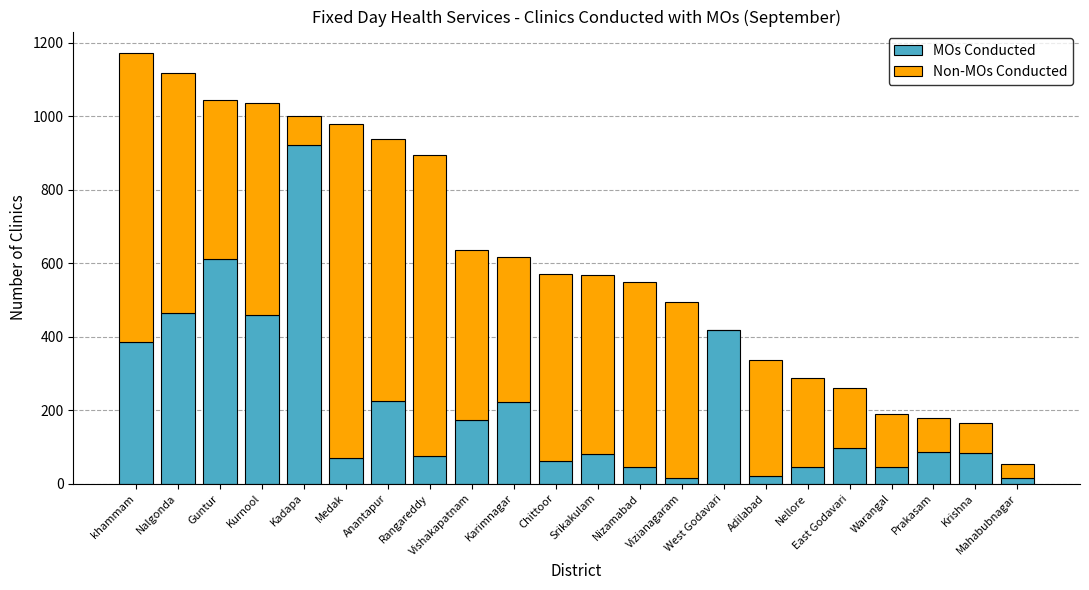

What is the highest value of the MOs Conducted series?

922